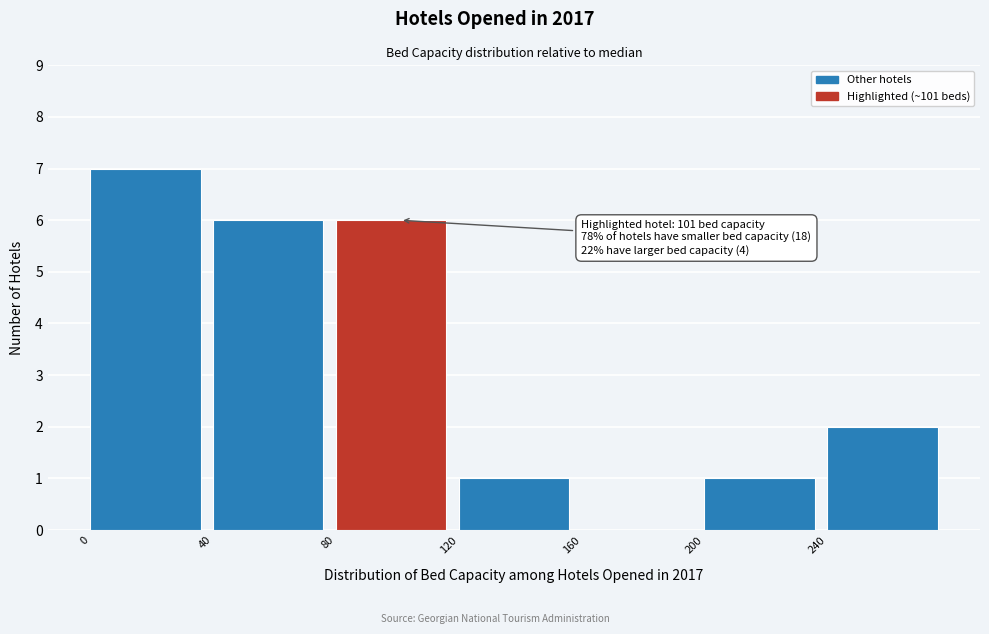

Over which range of the x-axis is the bar tallest?

0 to 40